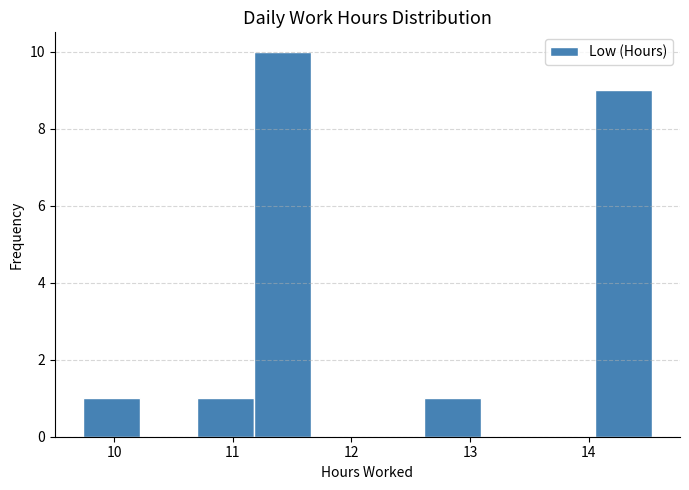

Reading left to right, transcribe this chart: for each bar, give the range it covers on the x-axis and its height. Neither the bar edges nor the heights are printed on the chart, so give them approximately, as read against the axes.

9.7 to 10.2: 1
10.2 to 10.7: 0
10.7 to 11.2: 1
11.2 to 11.7: 10
11.7 to 12.1: 0
12.1 to 12.6: 0
12.6 to 13.1: 1
13.1 to 13.6: 0
13.6 to 14.1: 0
14.1 to 14.5: 9